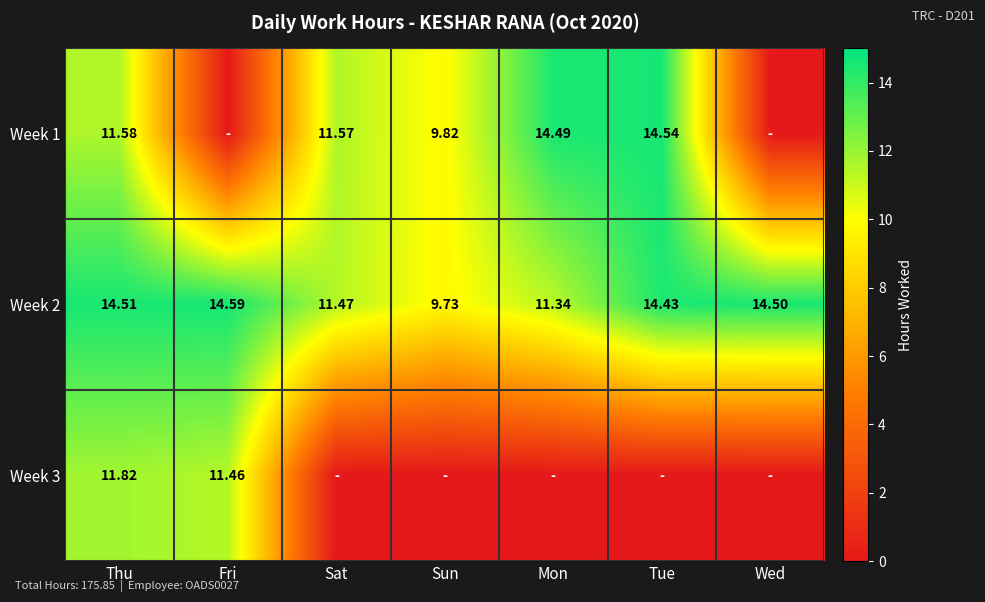

Which category has the lowest value in the Week 2 series?

Sun